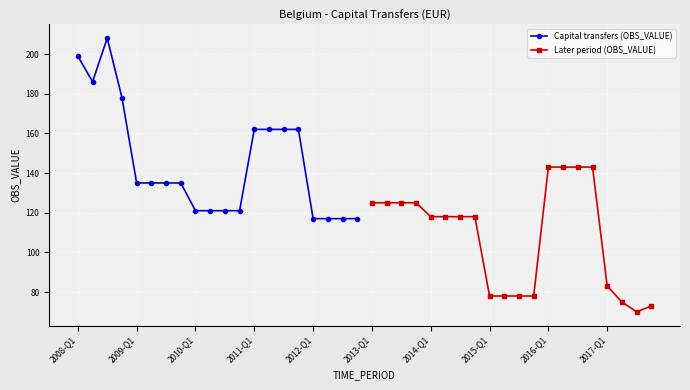

Which series has the largest range (max minus min)?

Capital transfers (OBS_VALUE)